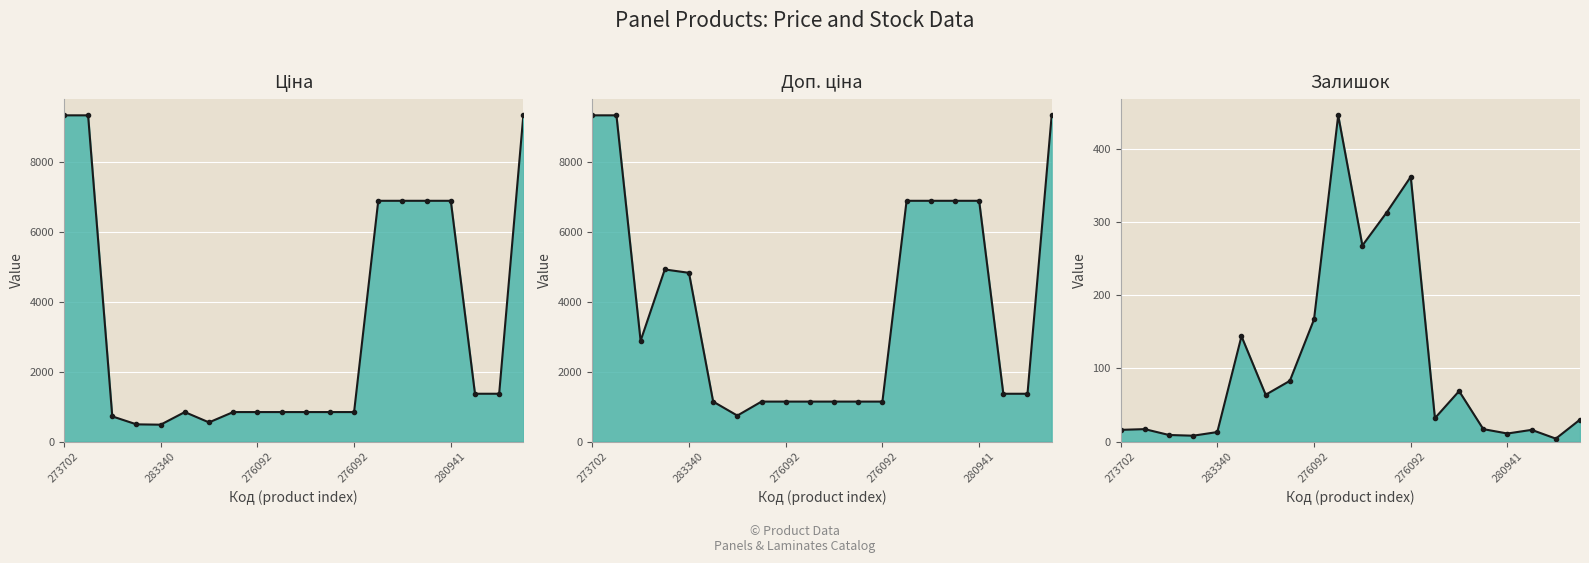

At 10, list the series in order from largest to smallest.

Доп. ціна line, Ціна line, Залишок line